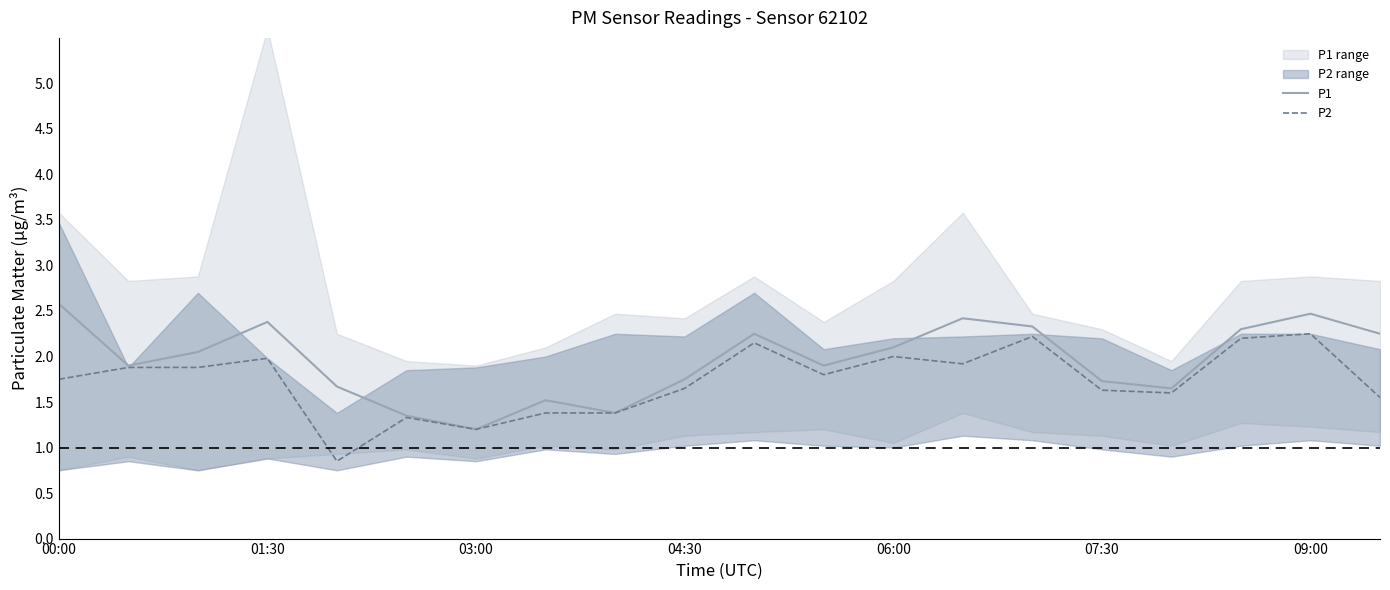

At which category does the chart reach its peak across all series?

00:00